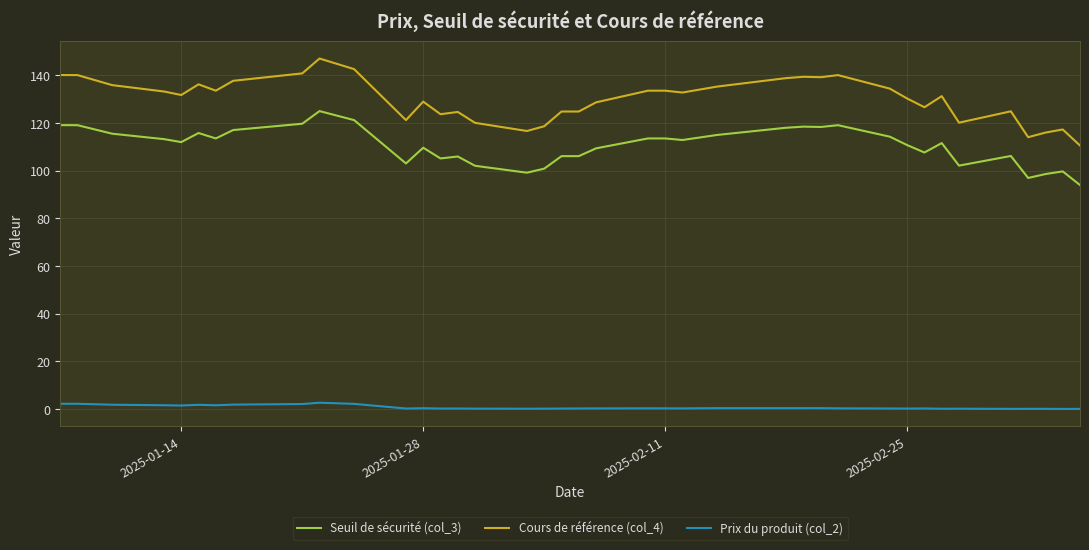

What is the maximum value for Cours de référence (col_4)?

147.1